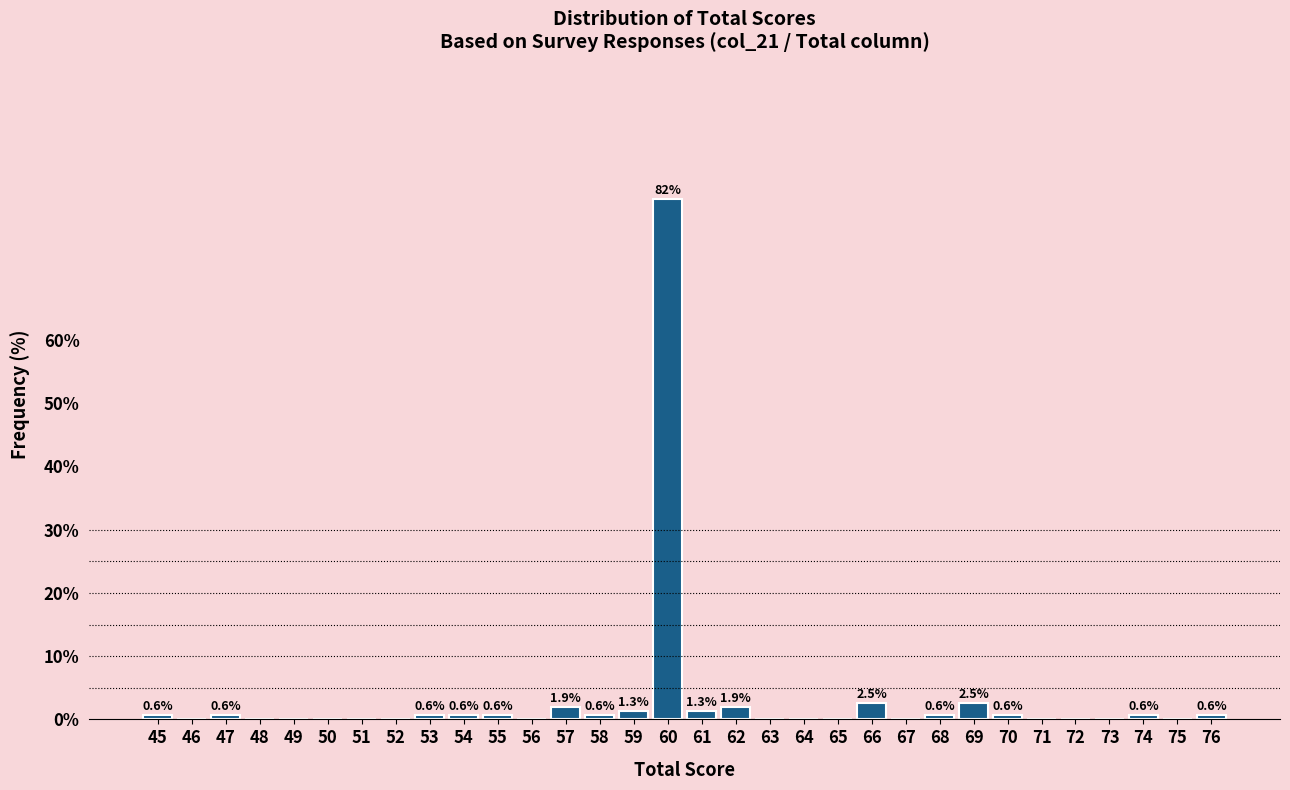

Reading right to left, list all the values displayed in this chart.

76=0.6	75=0.0	74=0.6	73=0.0	72=0.0	71=0.0	70=0.6	69=2.5	68=0.6	67=0.0	66=2.5	65=0.0	64=0.0	63=0.0	62=1.9	61=1.3	60=82.3	59=1.3	58=0.6	57=1.9	56=0.0	55=0.6	54=0.6	53=0.6	52=0.0	51=0.0	50=0.0	49=0.0	48=0.0	47=0.6	46=0.0	45=0.6